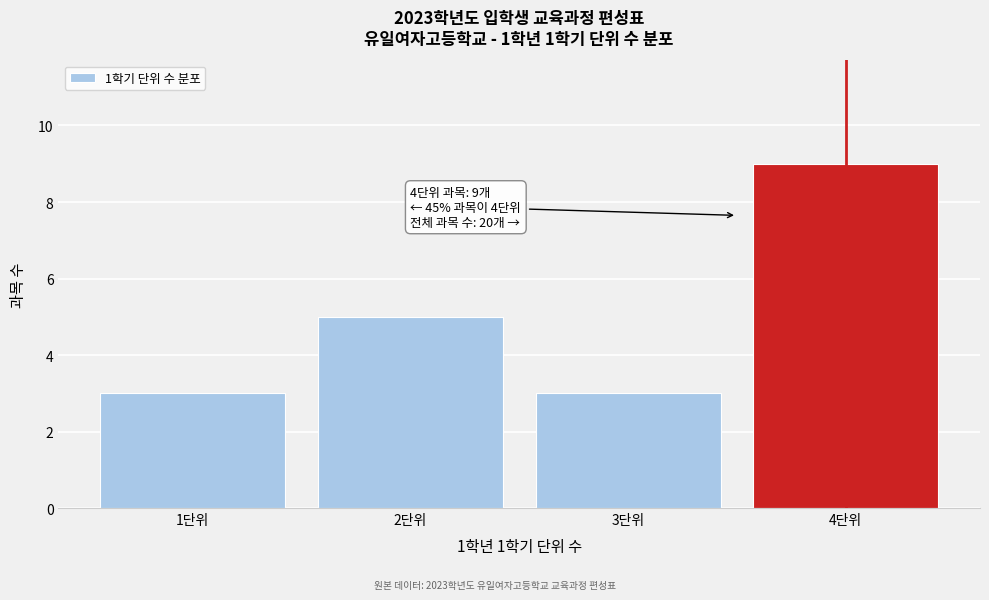

Reading left to right, what are all the values shown in this chart?

3	5	3	9